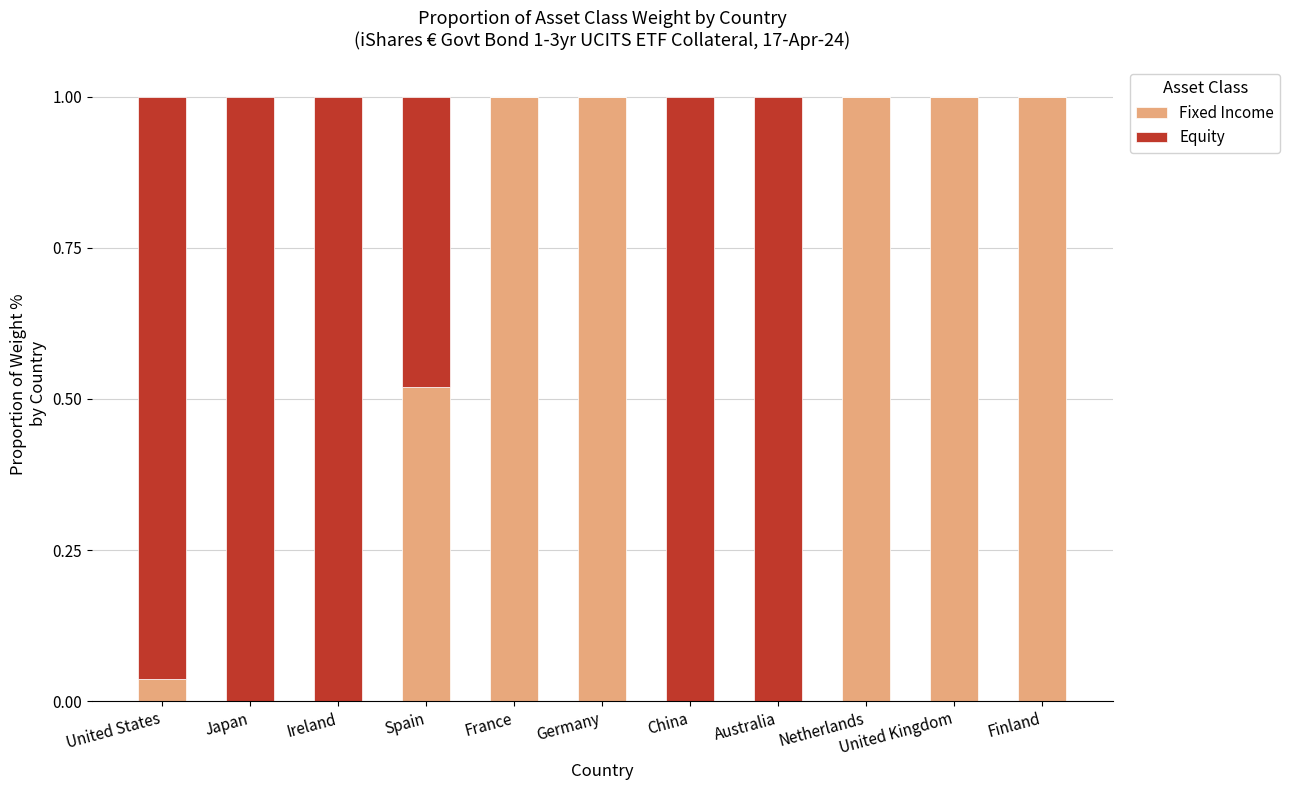

What is the sum of all Fixed Income values?

5.6